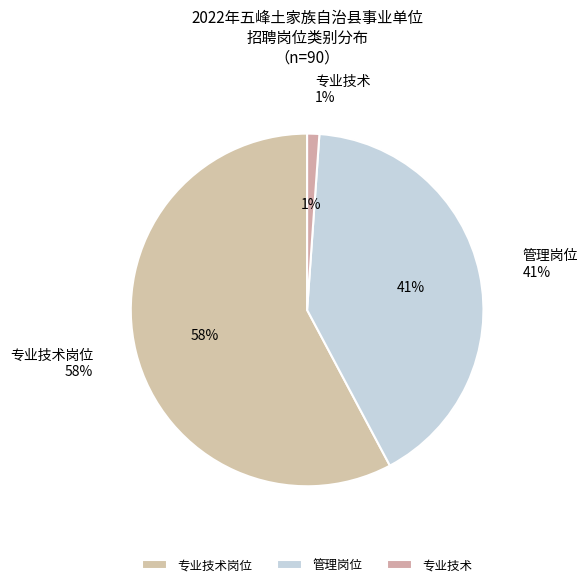

Combined, do 专业技术岗位 and 专业技术 account for over 50%?

Yes